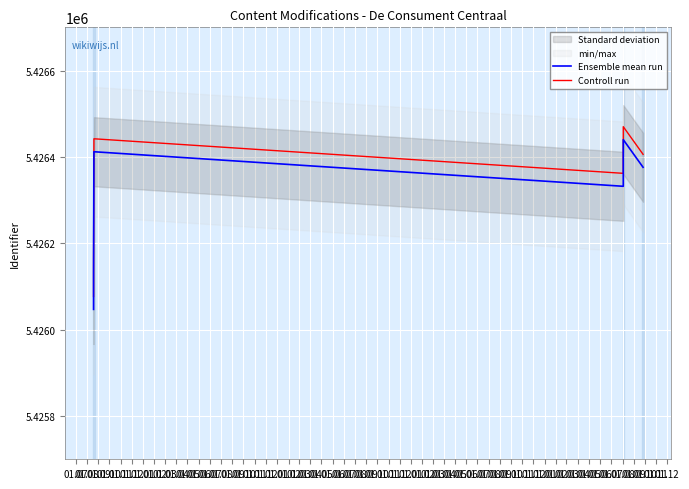

True or false: Ensemble mean run has a value of 5426332 at 01.10.

True